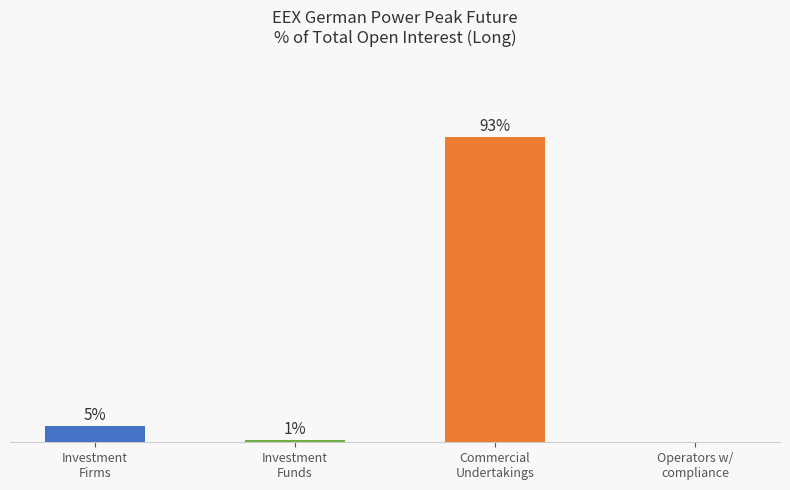

Count the number of data series in this chart.

1